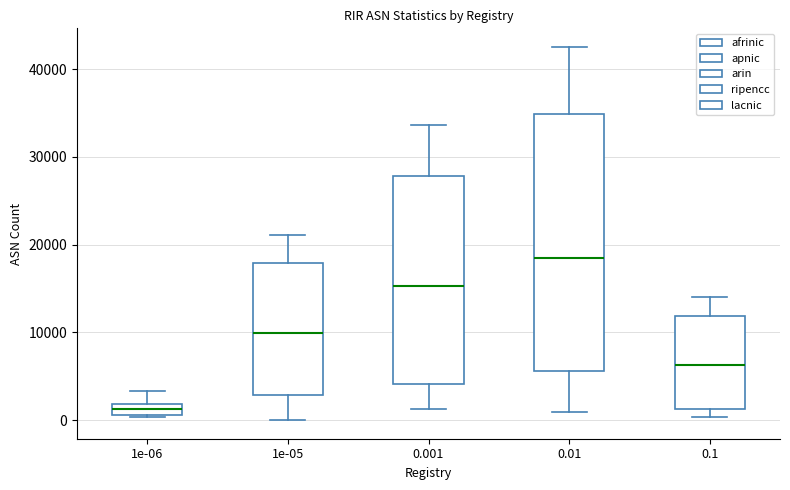

Which box is the tallest, from its lower edge to its upper edge?

0.01